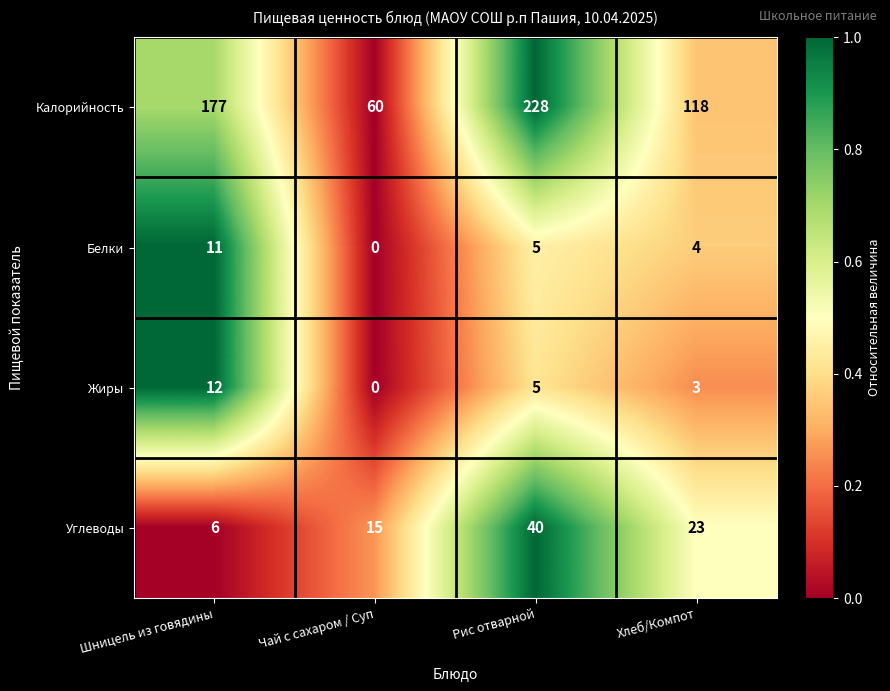

Which category has the highest value across all series?

Рис отварной